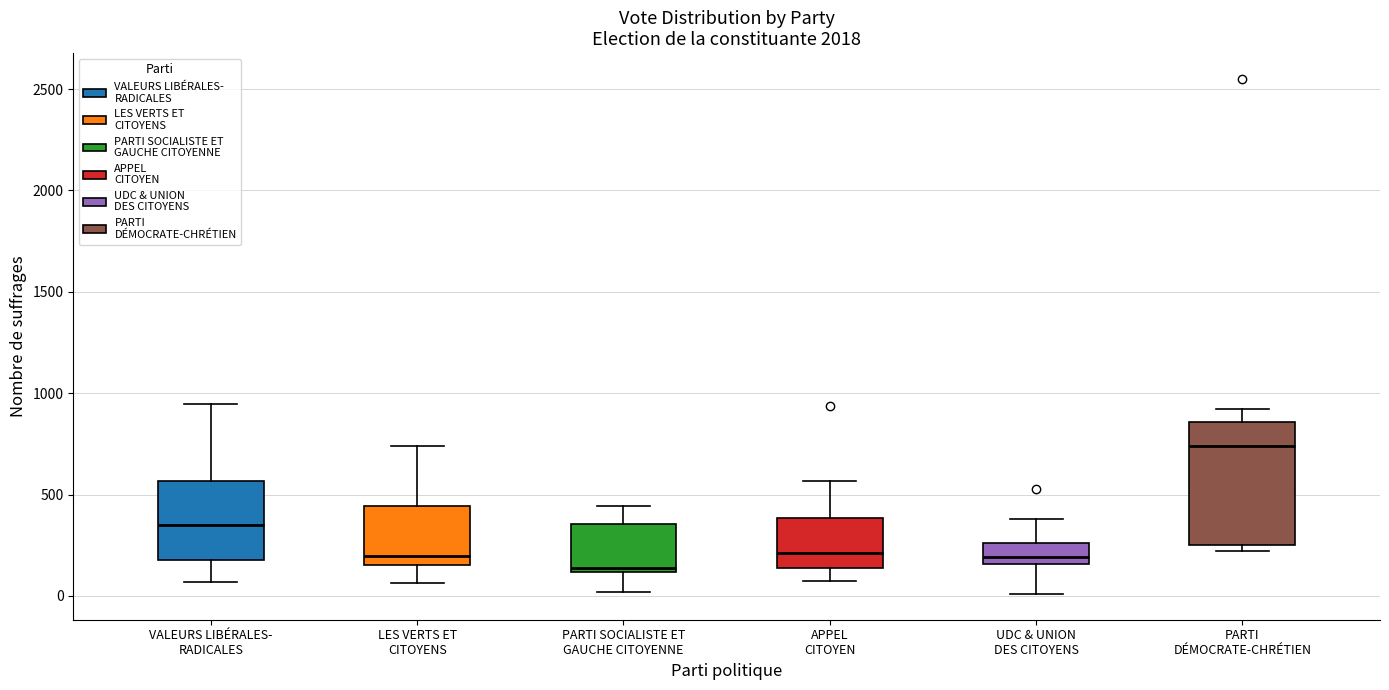

Where does the median line of the box for PARTI SOCIALISTE ET GAUCHE CITOYENNE sit on the y-axis? The values are not printed on the chart, so give them approximately, as read against the axis.

150